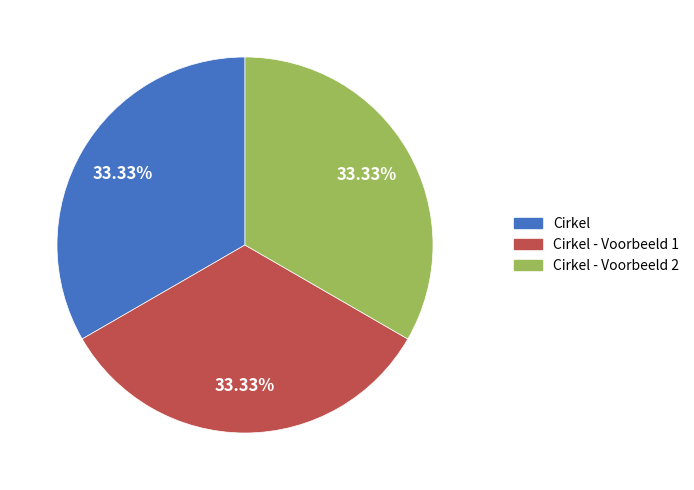

Is there any slice that represents more than half of the pie?

No